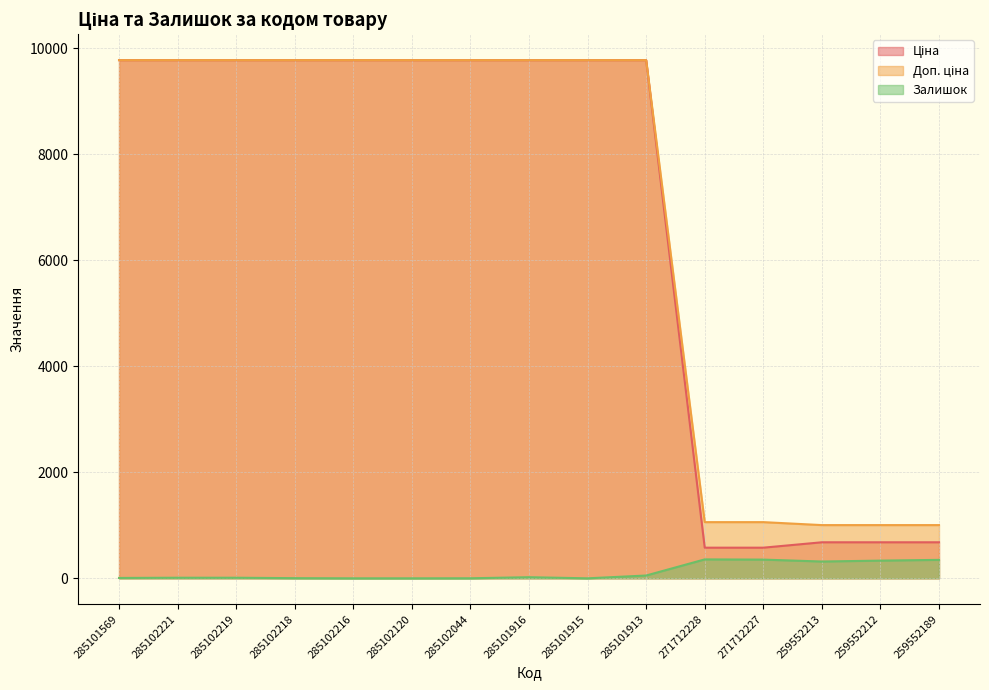

True or false: Доп. ціна has more than 1 interior local peaks.

False